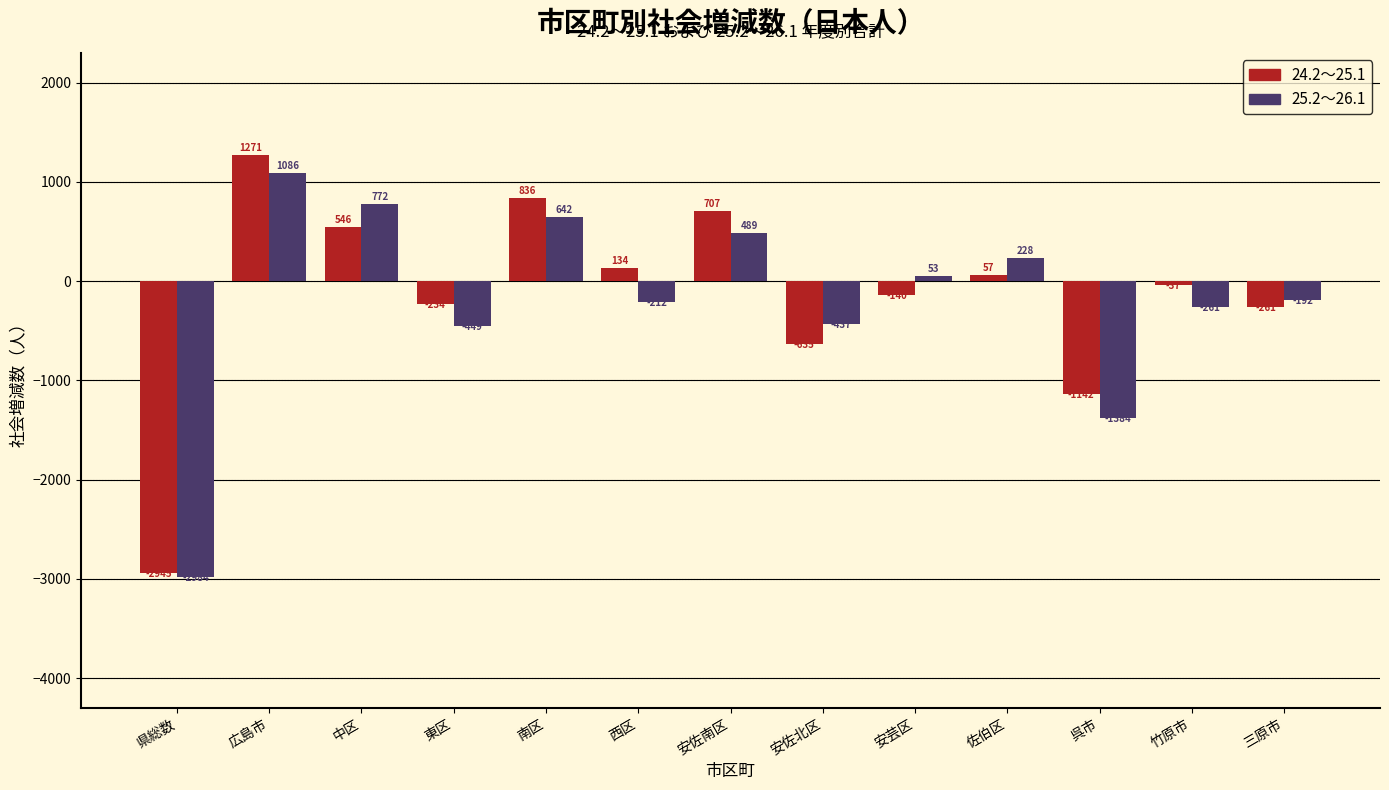

Reading left to right, transcribe all the data shown in this chart.

24.2～25.1: 県総数=-2945	広島市=1271	中区=546	東区=-234	南区=836	西区=134	安佐南区=707	安佐北区=-635	安芸区=-140	佐伯区=57	呉市=-1142	竹原市=-37	三原市=-261
25.2～26.1: 県総数=-2984	広島市=1086	中区=772	東区=-449	南区=642	西区=-212	安佐南区=489	安佐北区=-437	安芸区=53	佐伯区=228	呉市=-1384	竹原市=-261	三原市=-192